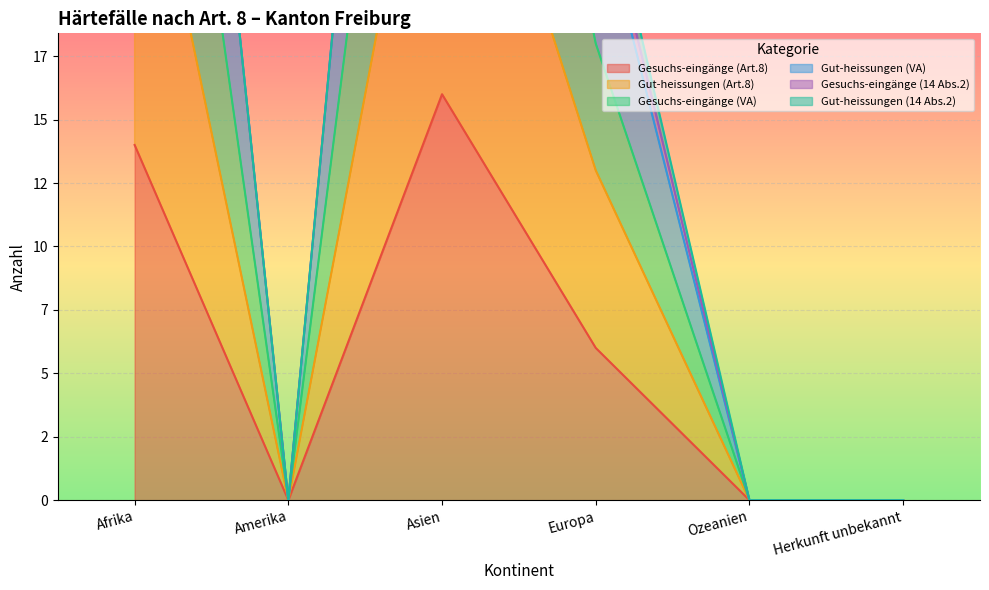

Reading left to right, what are all the values shown in this chart?

Gesuchs-eingänge (Art.8): 14	0	16	6	0	0
Gut-heissungen (Art.8): 29	0	32	13	0	0
Gesuchs-eingänge (VA): 43	0	48	18	0	0
Gut-heissungen (VA): 58	0	64	24	0	0